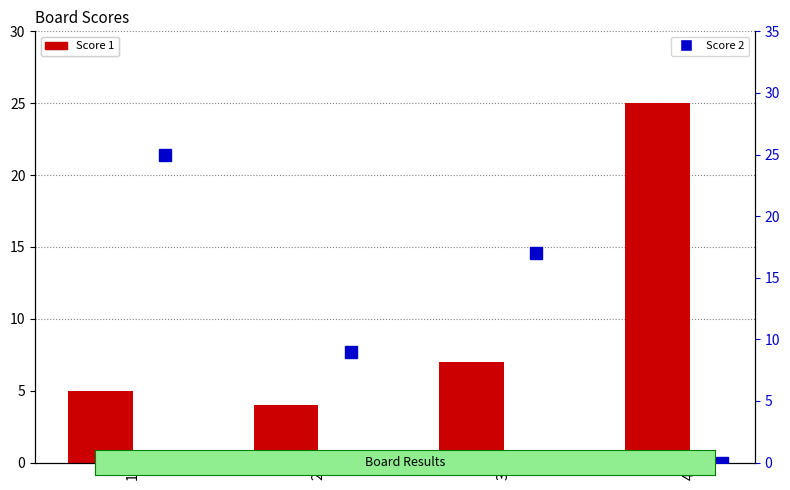

What is the spread (max minus min) of values at 3?

10